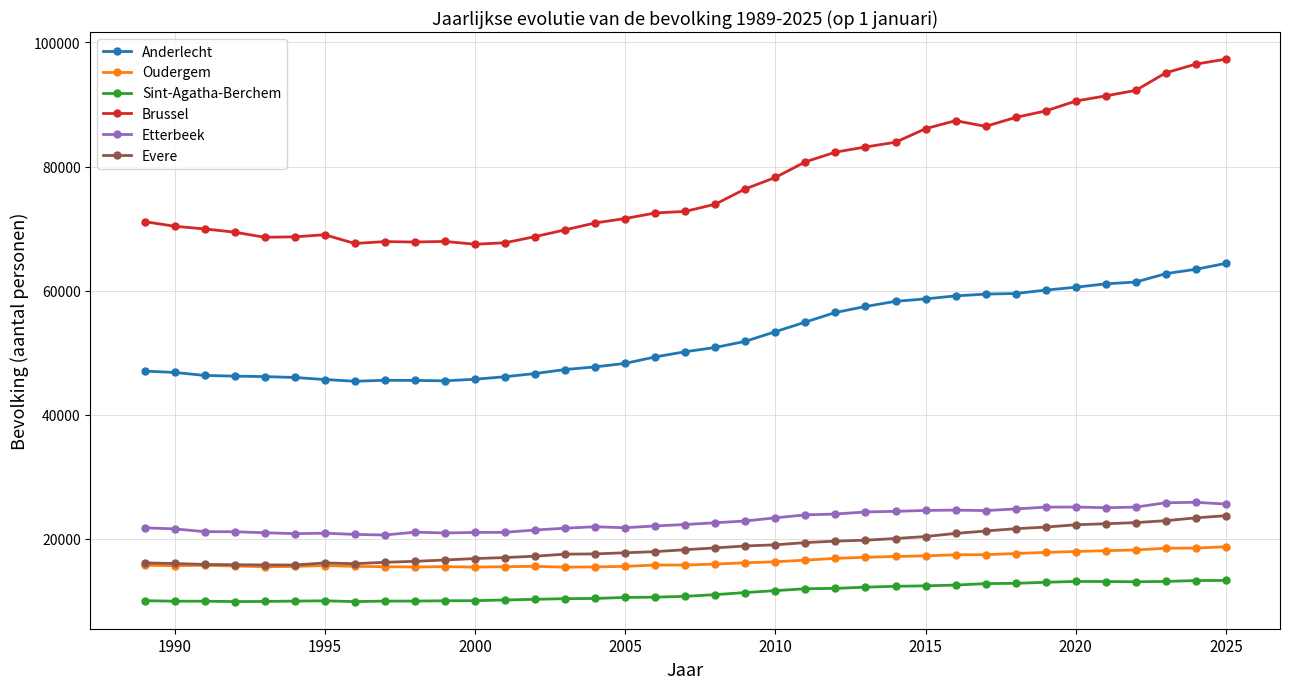

At how many categories does at least one series exceed 28603?

37